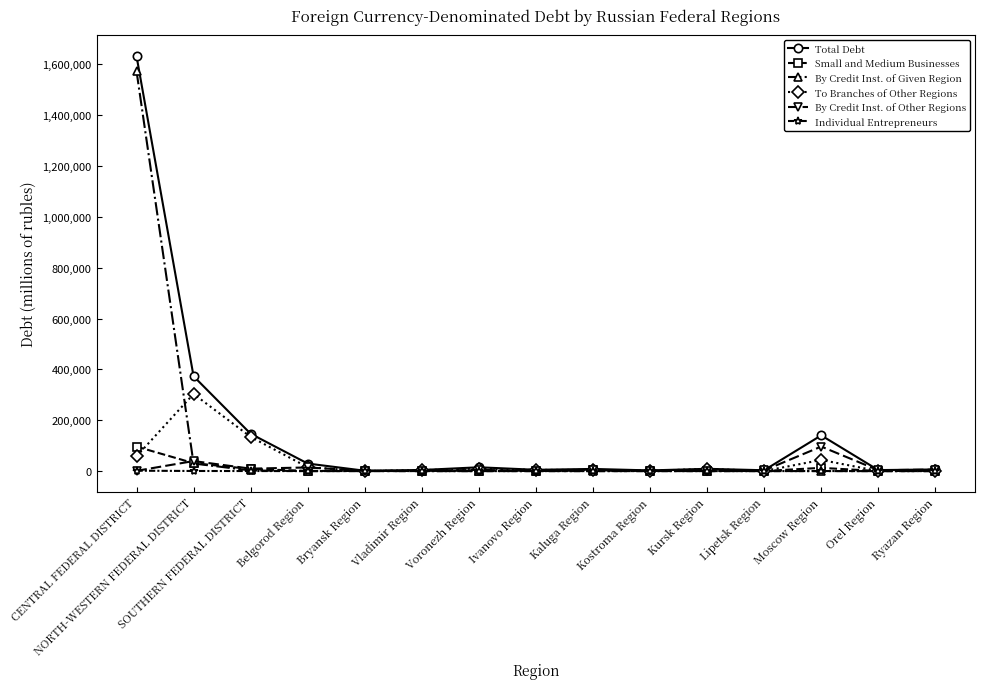

Which category has the highest value across all series?

CENTRAL FEDERAL DISTRICT